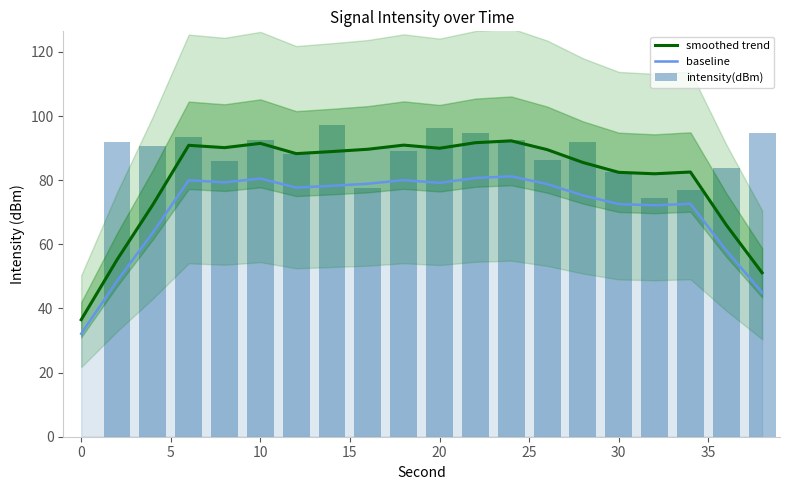

What is the minimum value for baseline?

32.1